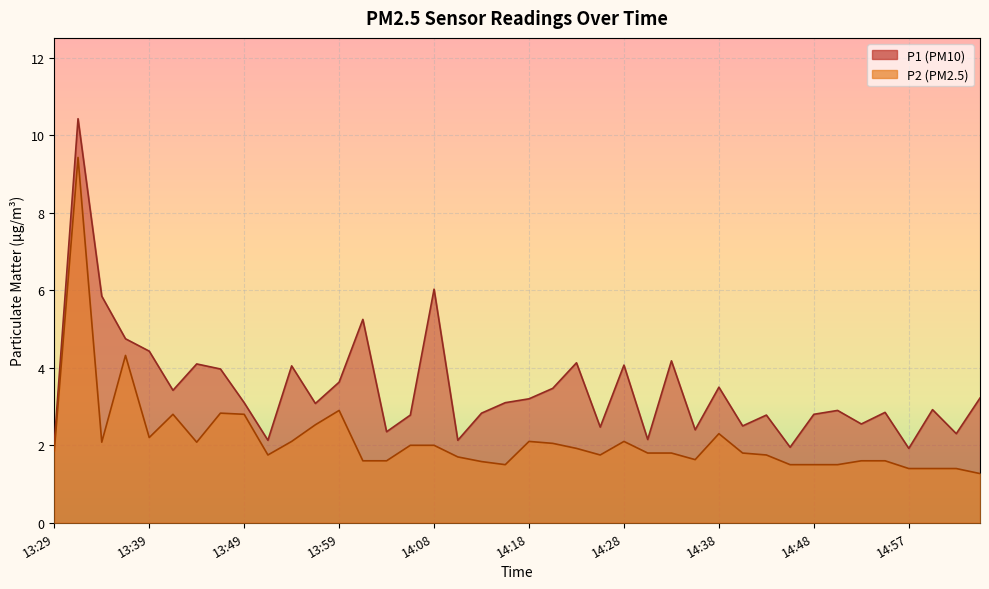

Is it true that P1 equals 6.9 at 13:37?

False